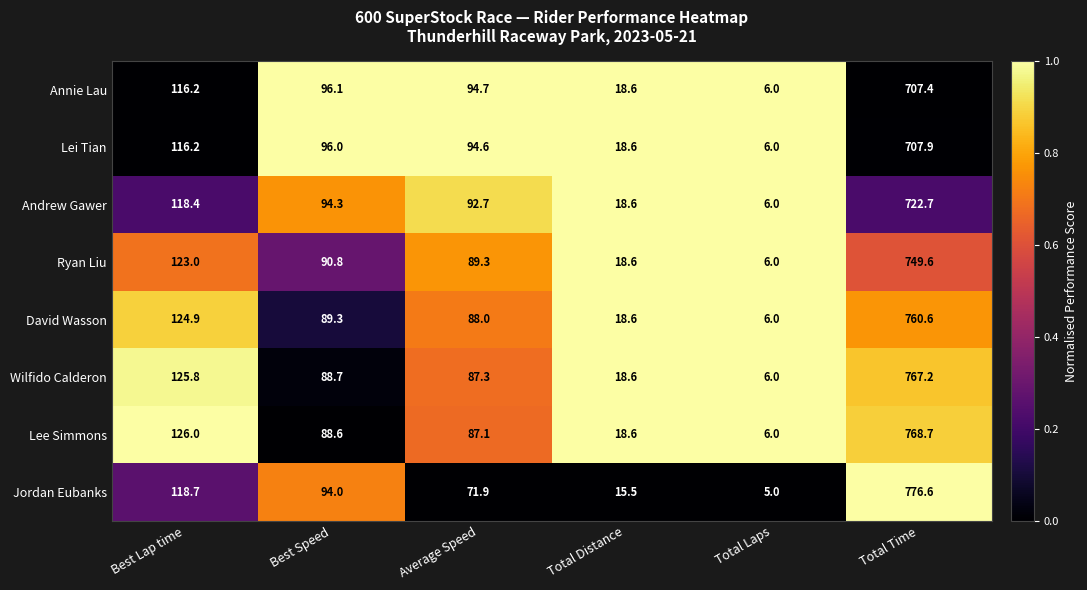

What is the sum of the Annie Lau values at Best Speed and Total Laps?

102.1